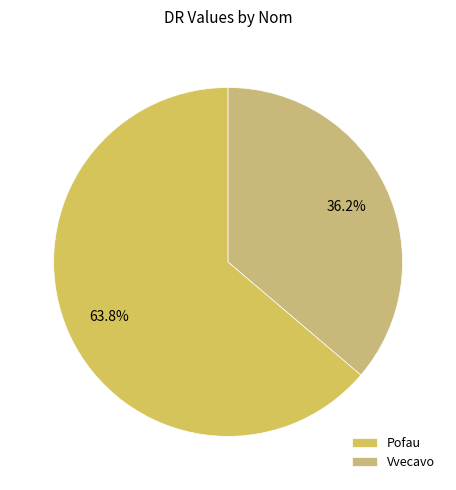

What is the total percentage of Pofau and Vvecavo?

100.0%